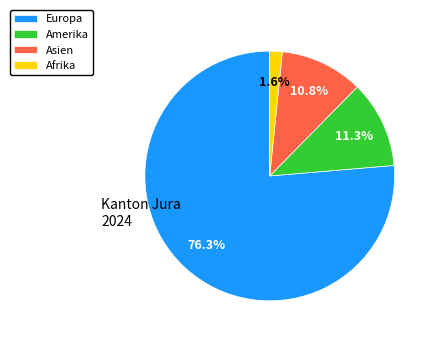

Does Europa account for over 50% of the chart?

Yes